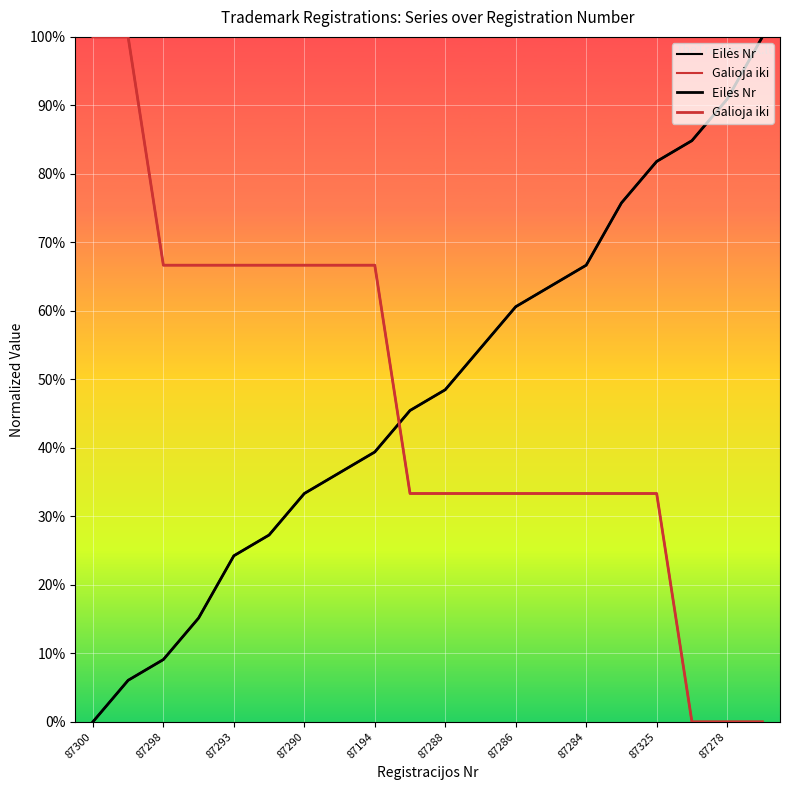

How many lines are shown in the chart?

2